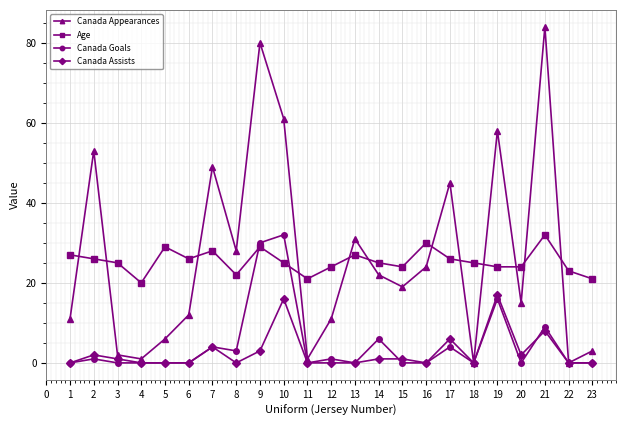

The value of Canada Goals at 9 is 18. True or false?

False